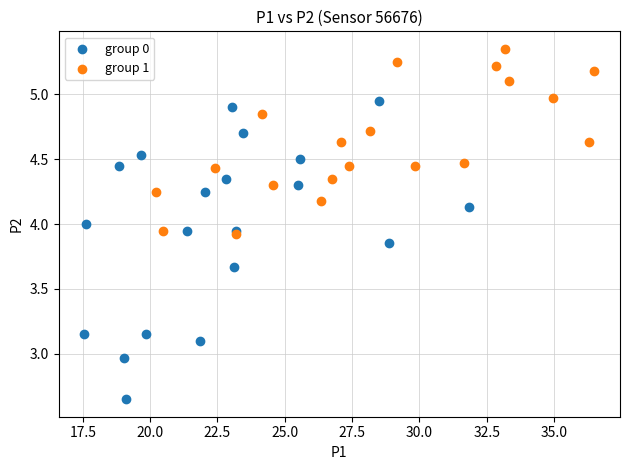

Which series reaches the minimum Y coordinate?

group 0